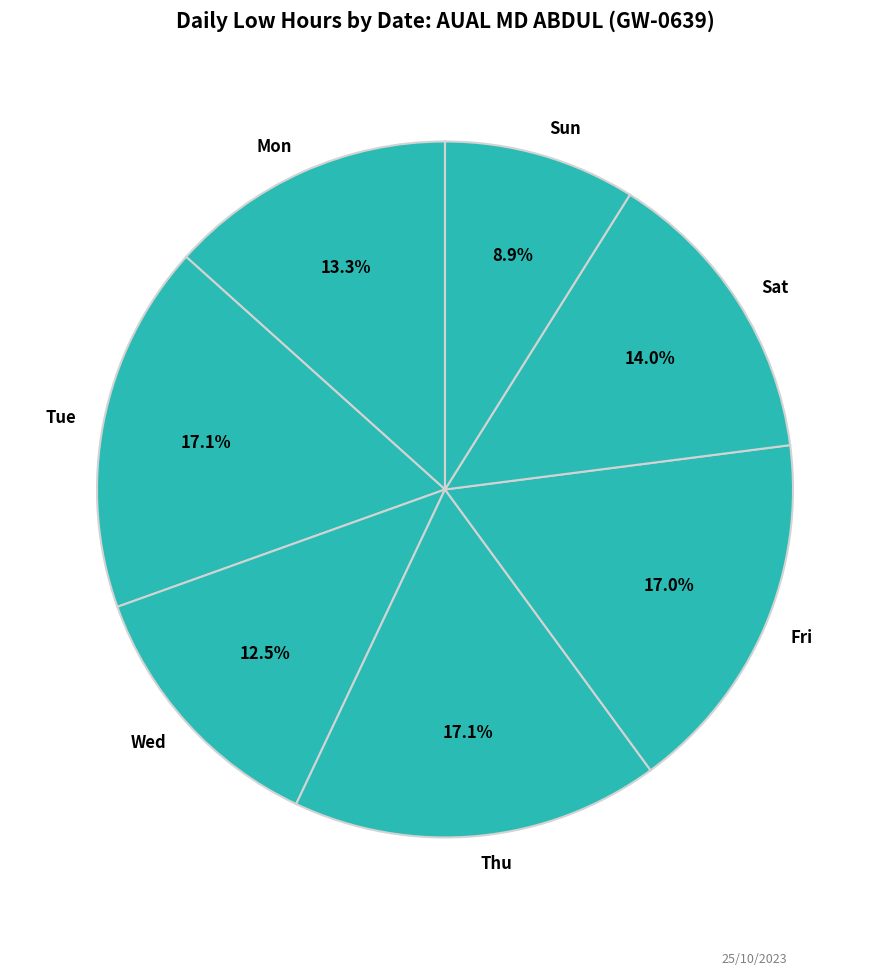

Does Fri account for over 50% of the chart?

No